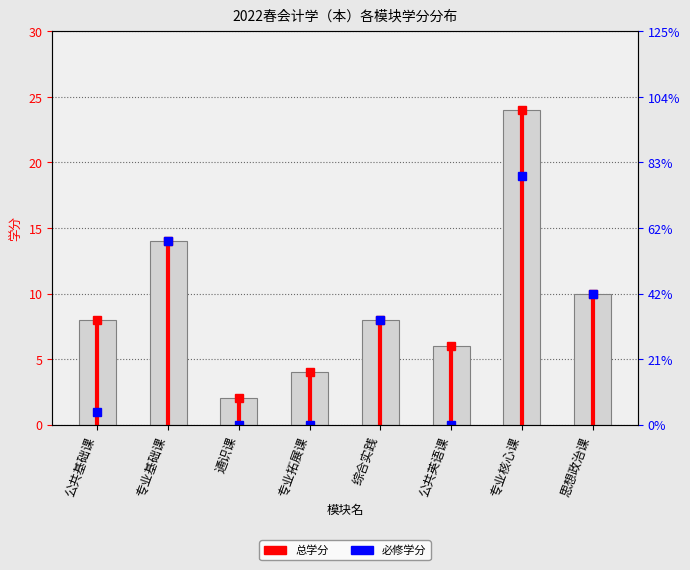

Approximately how many times larger is the value at 专业核心课 compared to 公共英语课?

4.0